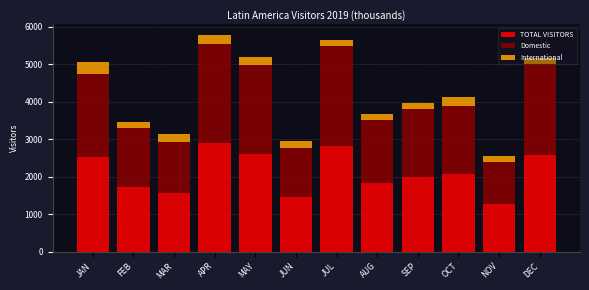

What is the total value across all series at APR?

5776.4